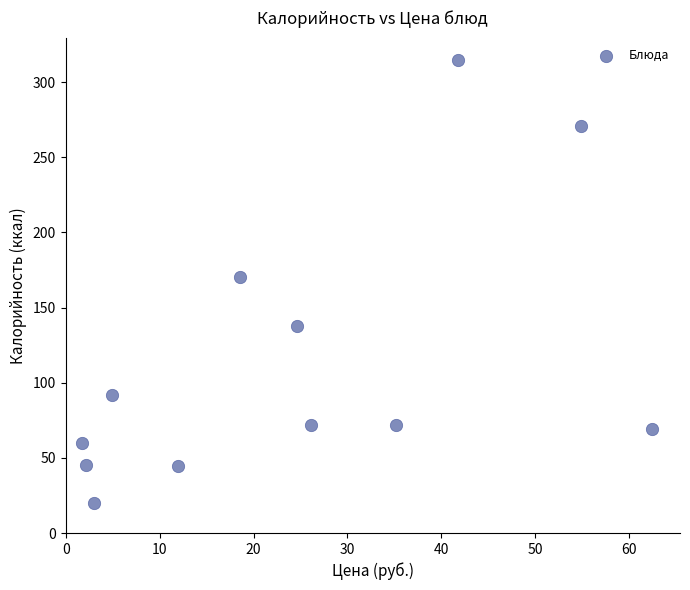

What is the average X value?

24.0